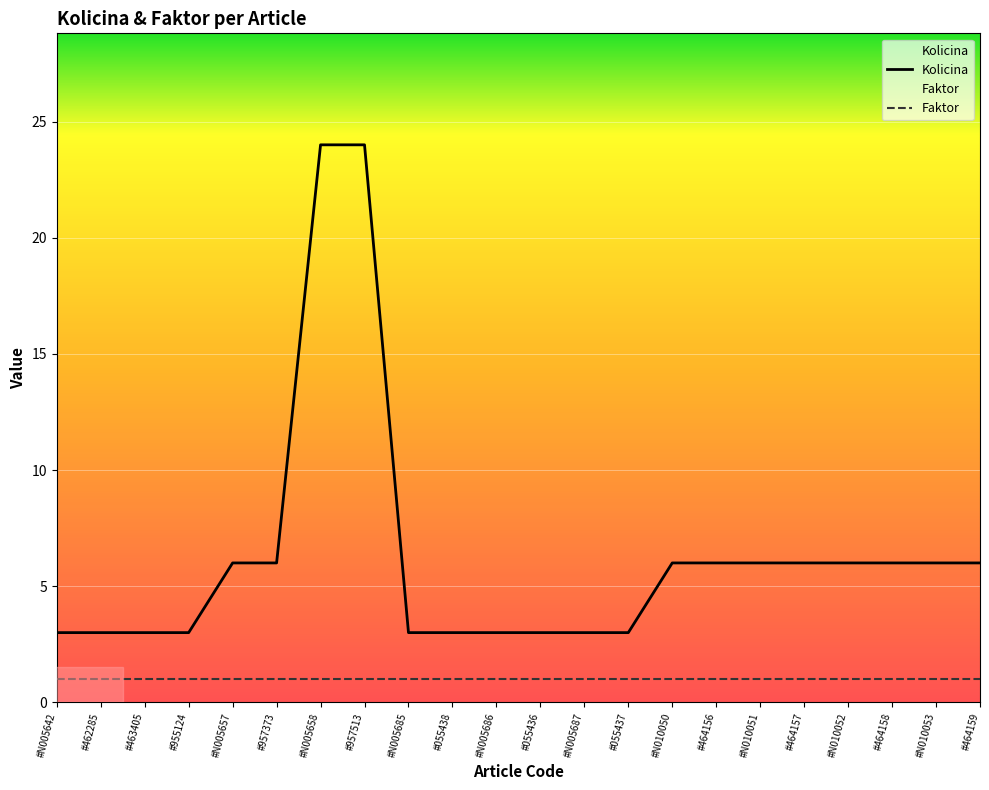

Which label corresponds to the smallest value in the chart?

#N005642